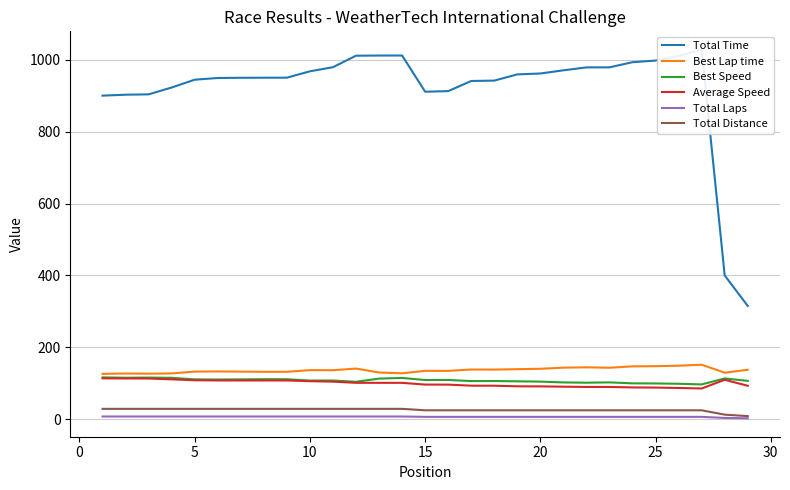

What is the maximum value for Average Speed?

113.3